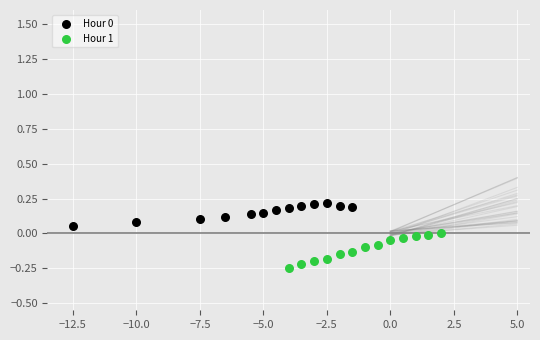

Which series reaches the minimum Y coordinate?

Hour 1